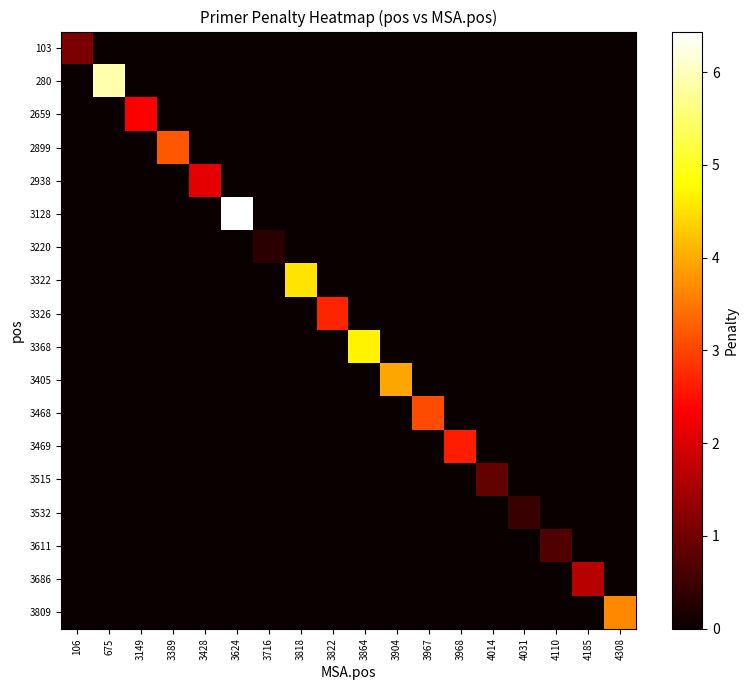

Which category has the lowest value across all series?

675